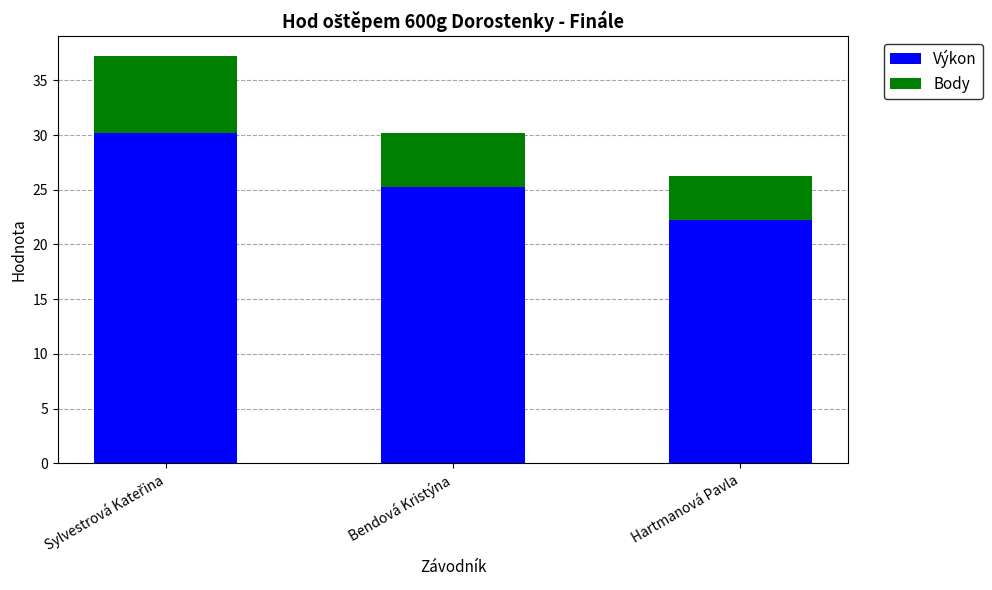

Reading left to right, what are the values for Výkon?

30.2	25.2	22.2